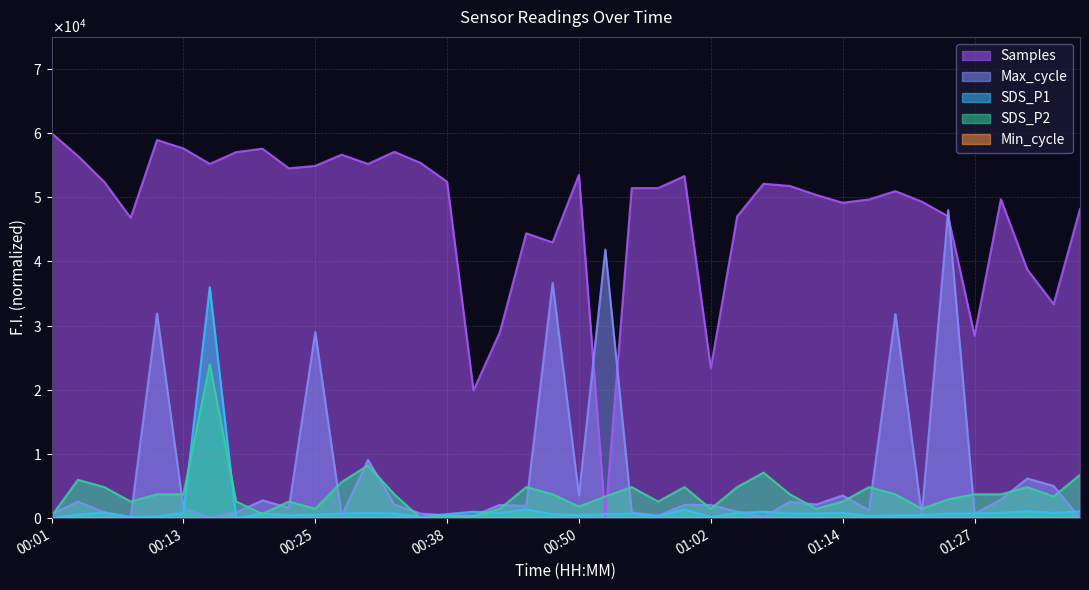

Is it true that SDS_P2 equals 6551.7 at 00:55?

False